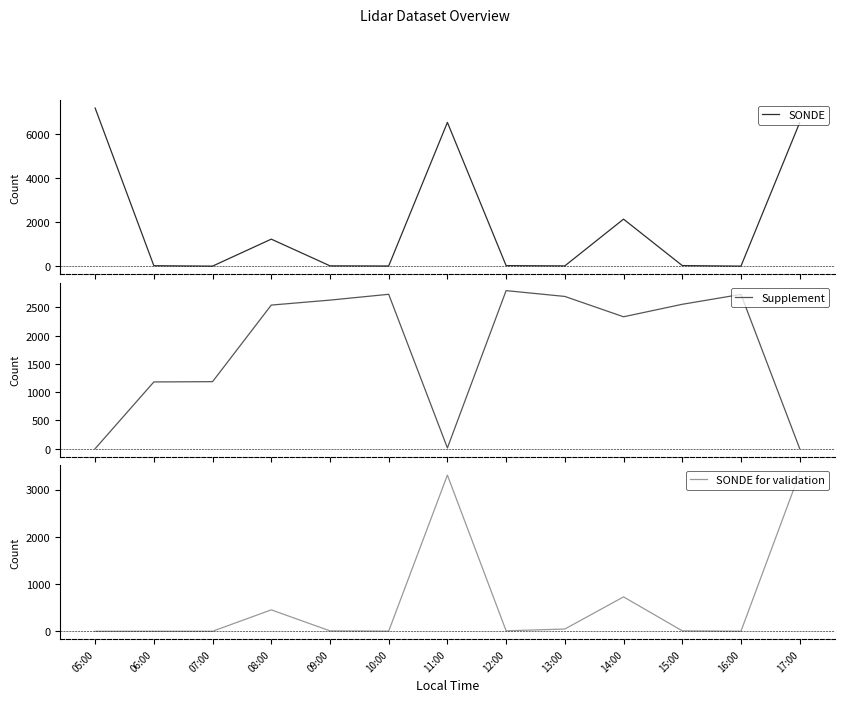

How many lines are shown in the chart?

3